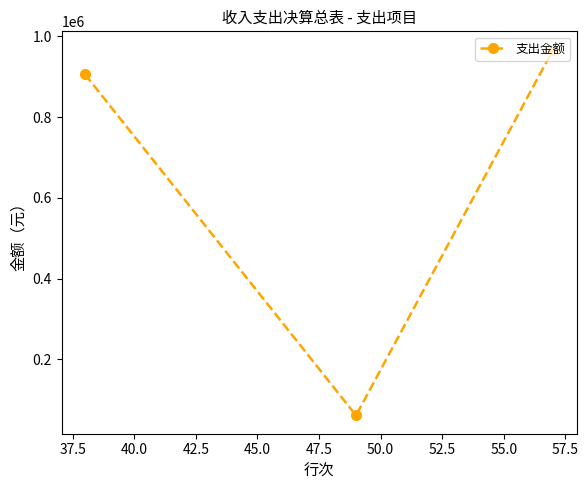

What is the average value?

644887.7